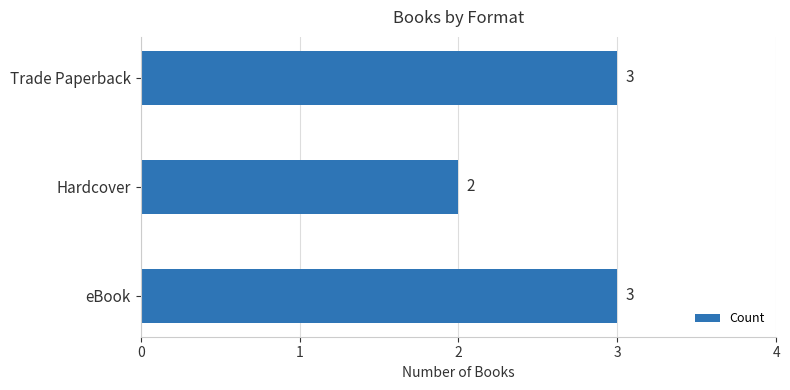

Between eBook and Hardcover, which is larger?

eBook